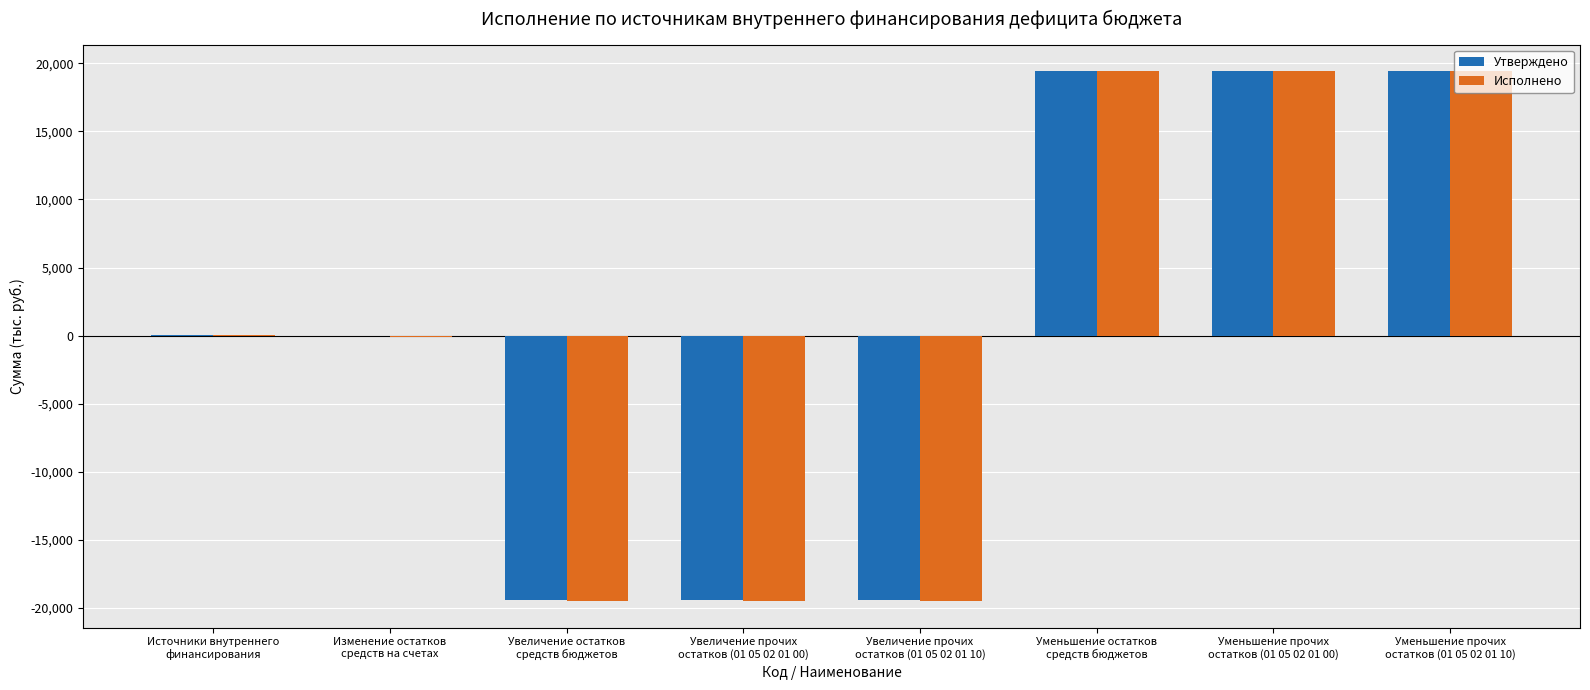

What are all the series names shown in the legend?

Утверждено, Исполнено